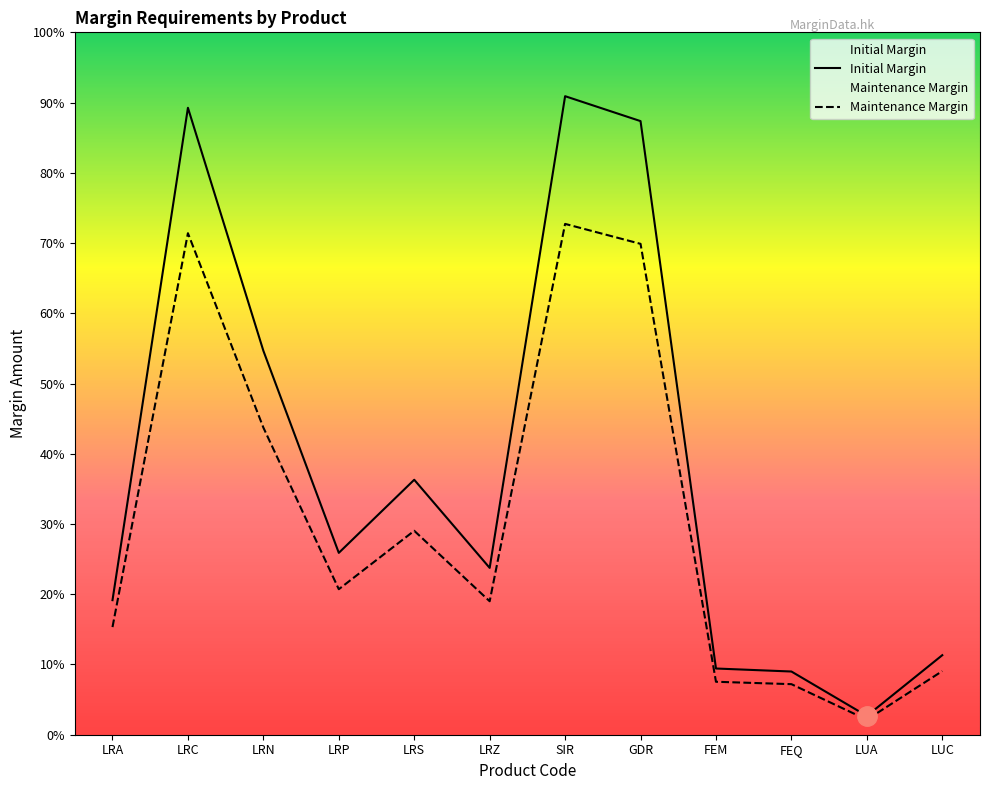

Does the chart display data point markers on the line(s)?

No